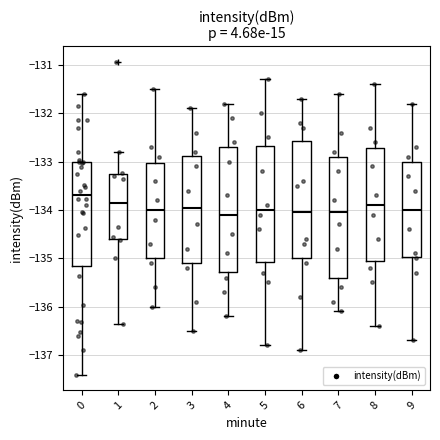

Where does the upper whisker of the box at x = 9 end on the y-axis? The values are not printed on the chart, so give them approximately, as read against the axis.

-131.8